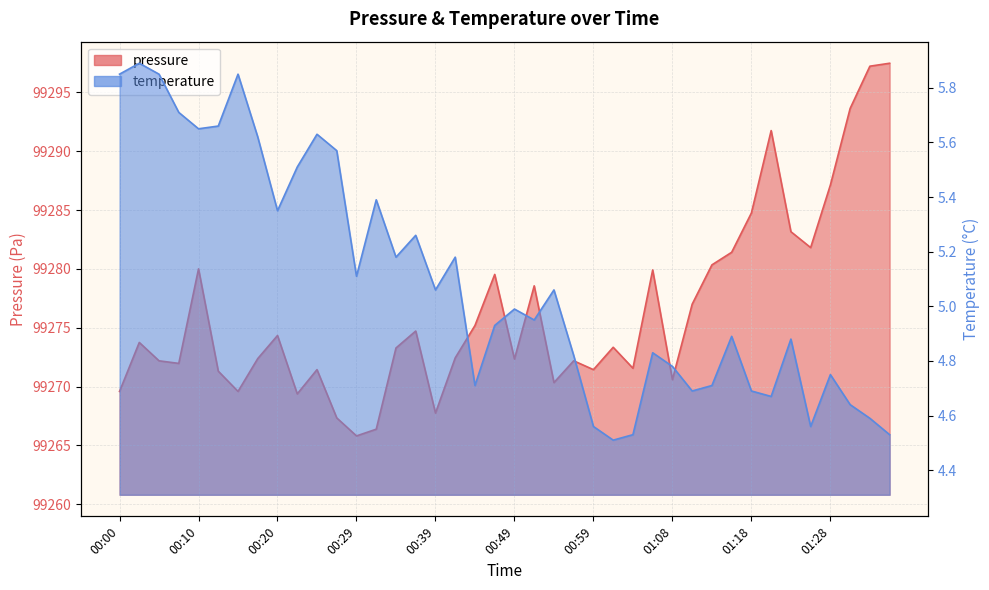

True or false: pressure and temperature cross at least once.

False